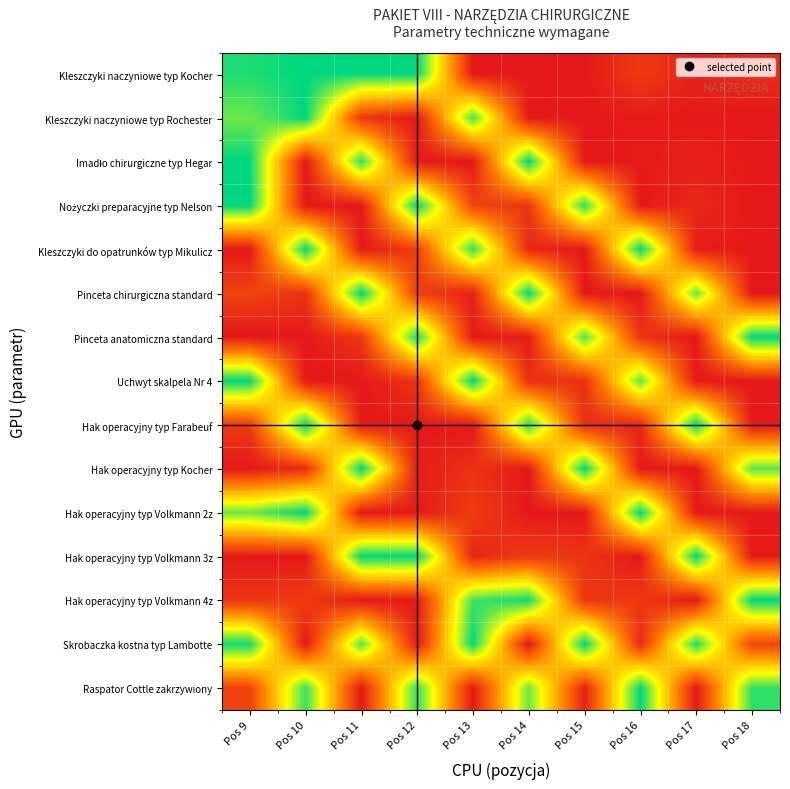

At which category does the chart reach its minimum across all series?

Pos 13